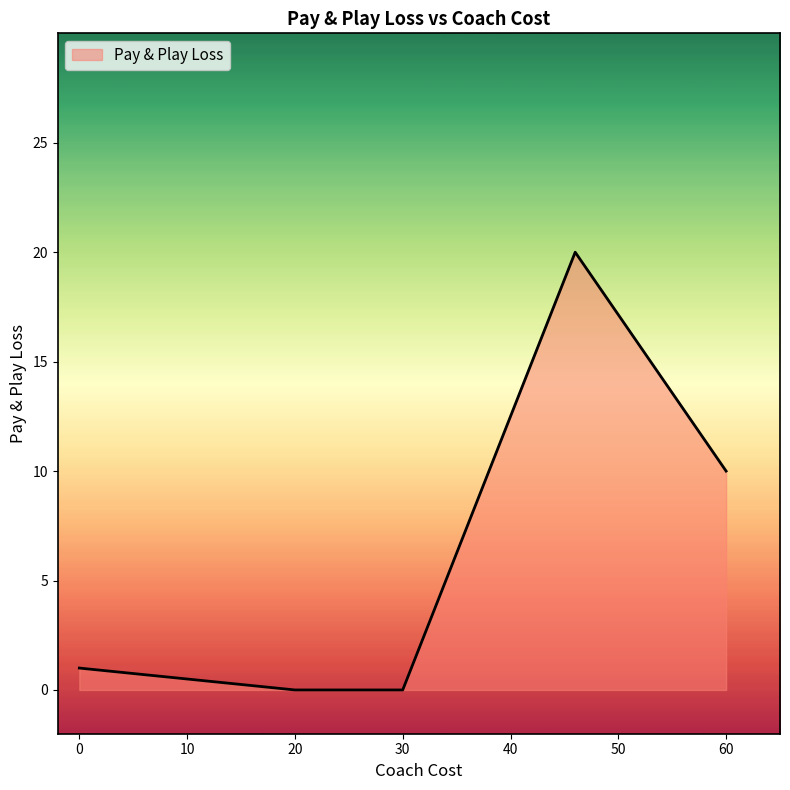

What is the greatest value displayed?

20